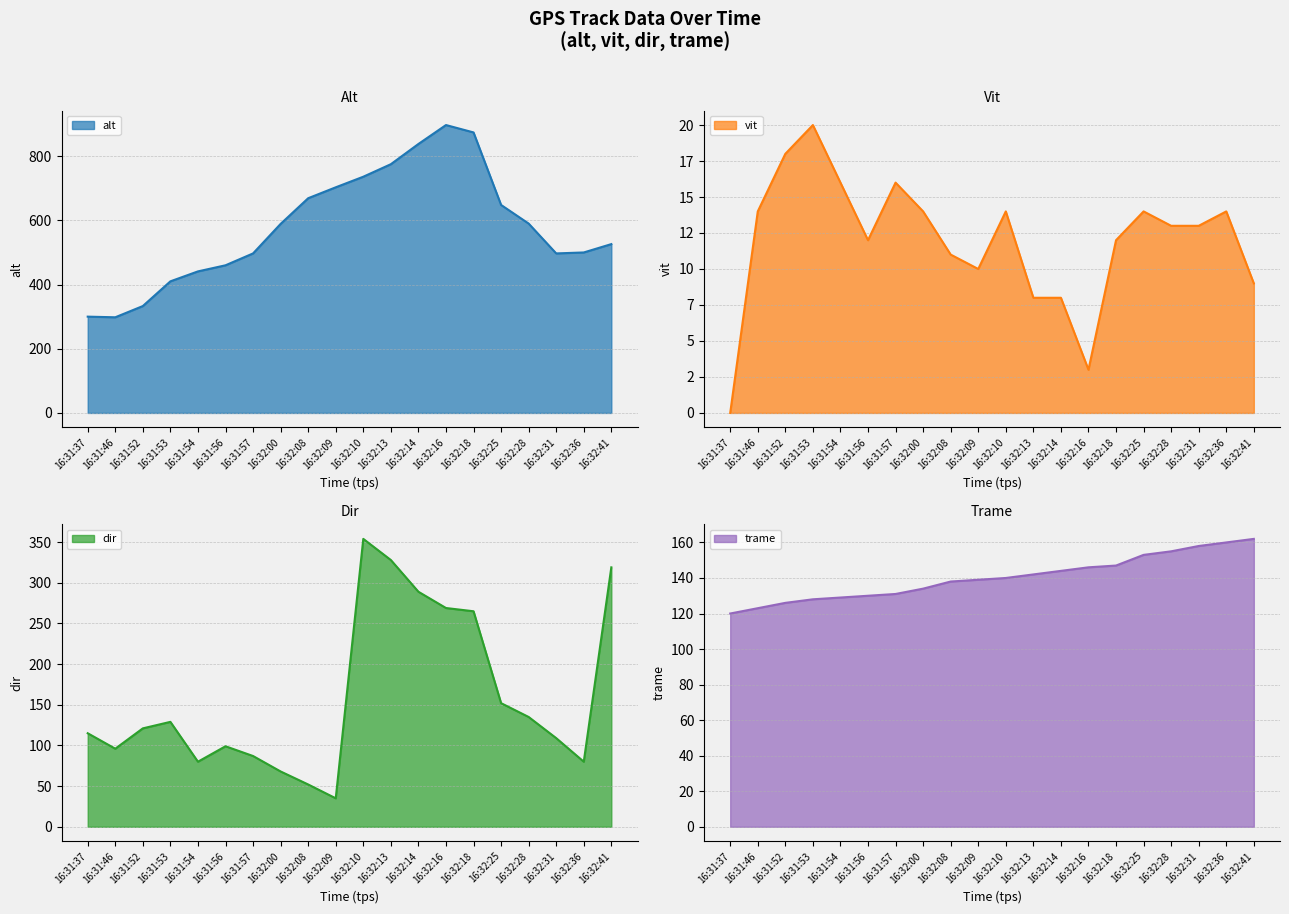

Reading left to right, extract all data points from this chart.

alt: 16:31:37=300	16:31:46=298	16:31:52=333	16:31:53=410	16:31:54=441	16:31:56=460	16:31:57=497	16:32:00=589	16:32:08=669	16:32:09=703	16:32:10=736	16:32:13=775	16:32:14=838	16:32:16=897	16:32:18=874	16:32:25=648	16:32:28=590	16:32:31=497	16:32:36=500	16:32:41=526
vit: 16:31:37=0	16:31:46=14	16:31:52=18	16:31:53=20	16:31:54=16	16:31:56=12	16:31:57=16	16:32:00=14	16:32:08=11	16:32:09=10	16:32:10=14	16:32:13=8	16:32:14=8	16:32:16=3	16:32:18=12	16:32:25=14	16:32:28=13	16:32:31=13	16:32:36=14	16:32:41=9
dir: 16:31:37=115	16:31:46=96	16:31:52=121	16:31:53=129	16:31:54=80	16:31:56=99	16:31:57=87	16:32:00=68	16:32:08=52	16:32:09=35	16:32:10=354	16:32:13=328	16:32:14=289	16:32:16=269	16:32:18=265	16:32:25=152	16:32:28=135	16:32:31=109	16:32:36=80	16:32:41=319
trame: 16:31:37=120	16:31:46=123	16:31:52=126	16:31:53=128	16:31:54=129	16:31:56=130	16:31:57=131	16:32:00=134	16:32:08=138	16:32:09=139	16:32:10=140	16:32:13=142	16:32:14=144	16:32:16=146	16:32:18=147	16:32:25=153	16:32:28=155	16:32:31=158	16:32:36=160	16:32:41=162